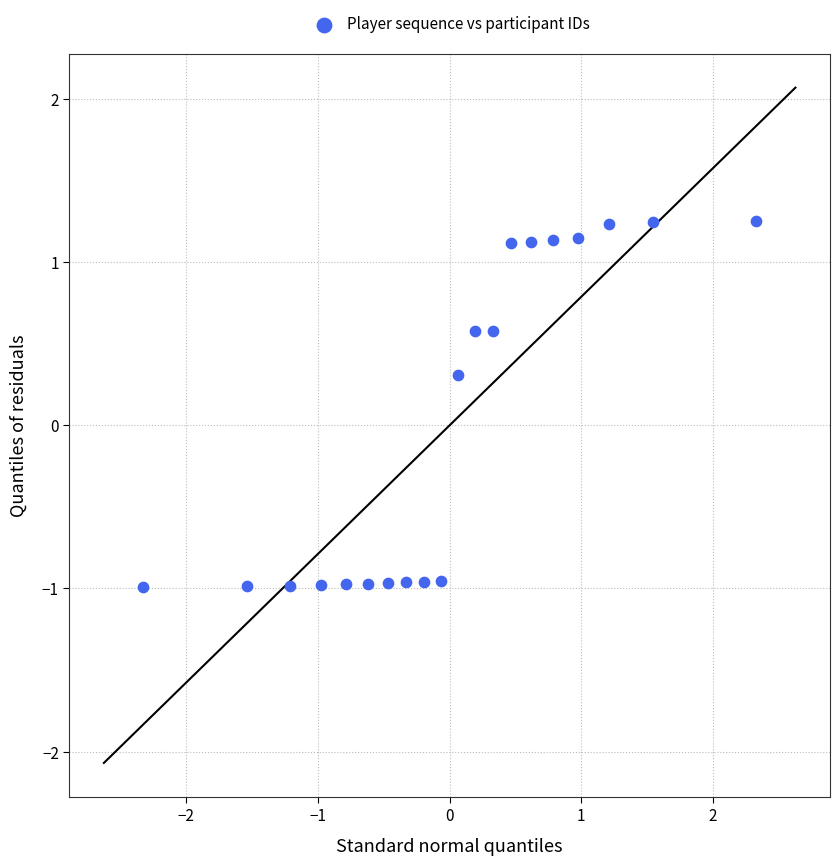

What is the range of X values (max minus min)?

4.7